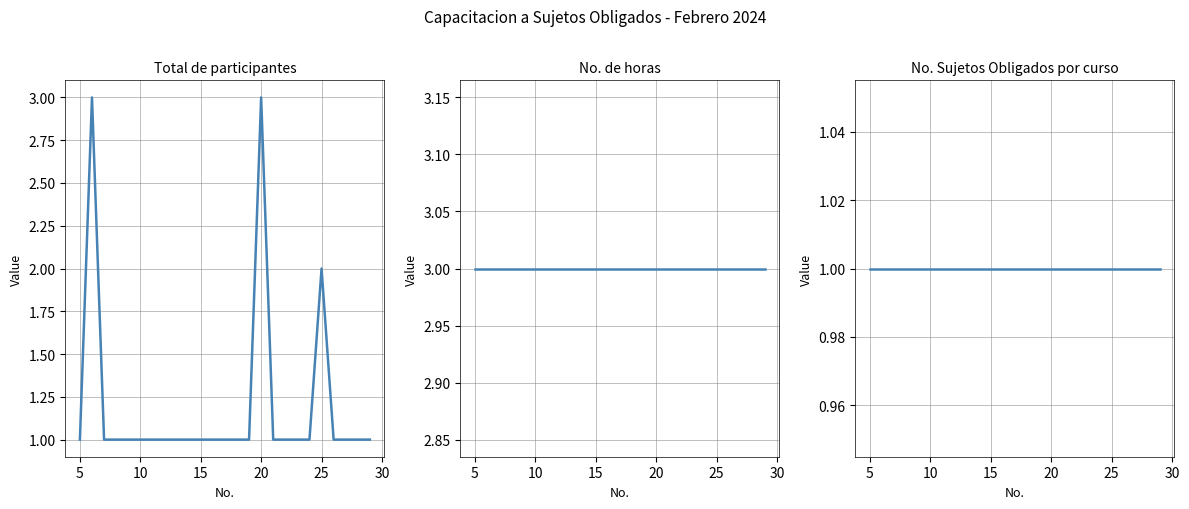

Reading left to right, transcribe all the data shown in this chart.

Total de participantes: 1	3	1	1	1	1	1	1	1	1	1	1	1	1	1	3	1	1	1	1	2	1	1	1	1
No. de horas: 3	3	3	3	3	3	3	3	3	3	3	3	3	3	3	3	3	3	3	3	3	3	3	3	3
No. Sujetos Obligados por curso: 1	1	1	1	1	1	1	1	1	1	1	1	1	1	1	1	1	1	1	1	1	1	1	1	1